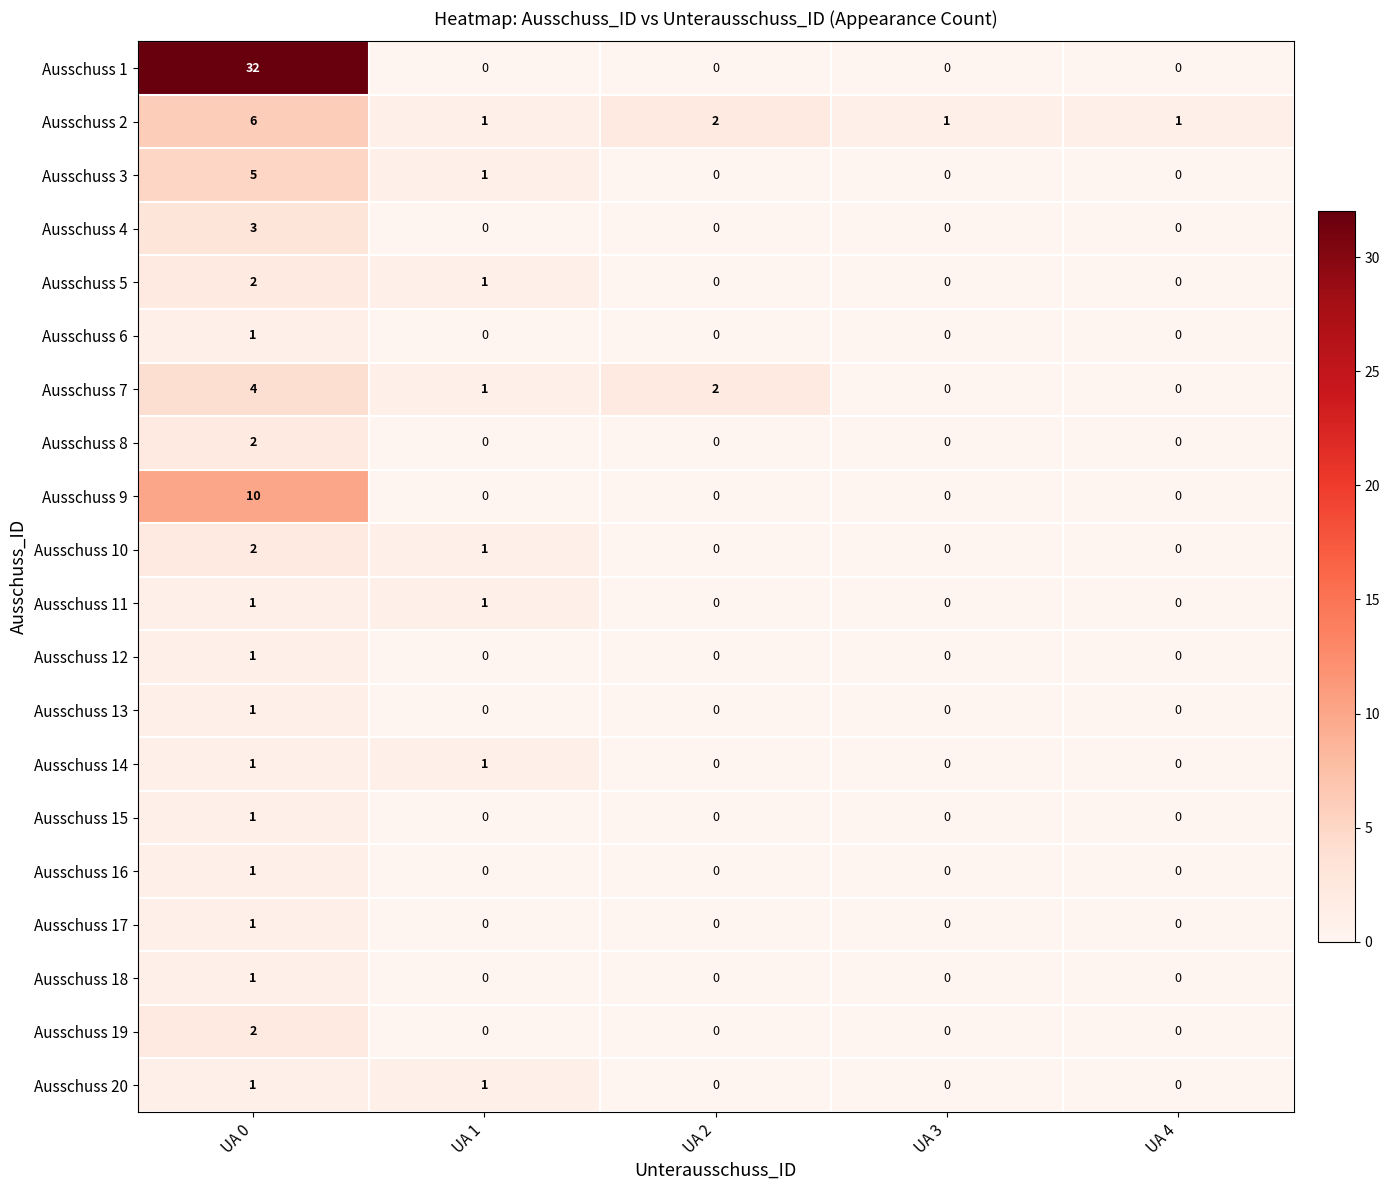

Which series has the largest total across all categories?

Ausschuss 1